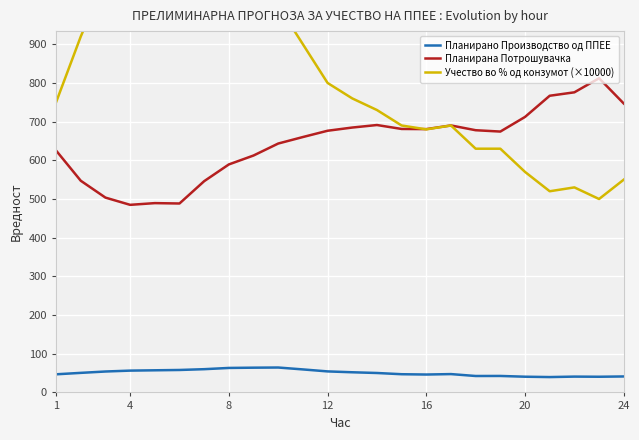

True or false: Планирано Производство од ППЕЕ has more than 2 interior local peaks.

True